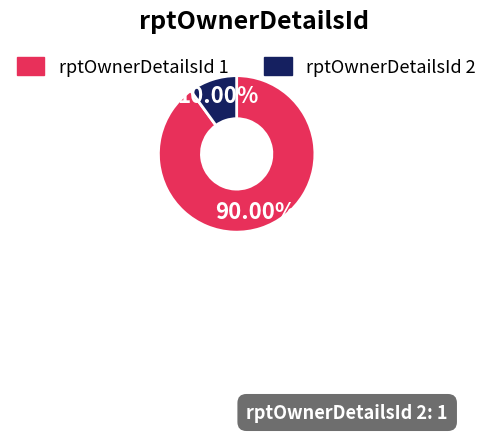

Does any single category account for the majority?

Yes